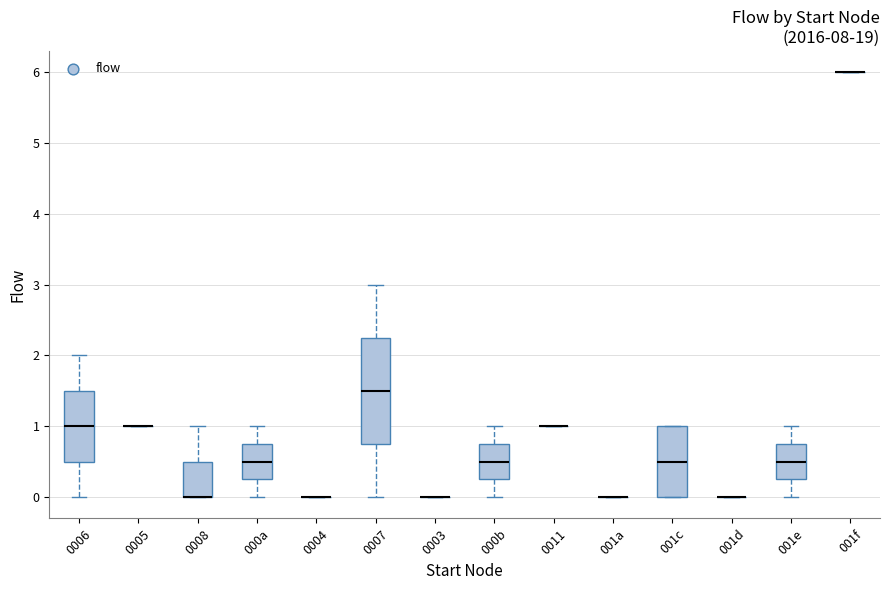

Reading left to right, read every box against the y-axis: the position of its median line, the range the box covers, and the ends of its whiskers. The values are not printed on the chart, so give them approximately, as read against the axis.

0006: median 1.0, box 0.5 to 1.5, whiskers 0.0 to 2.0
0005: box collapsed to a line at 1.0, whiskers 1.0 to 1.0
0008: median 0.0 (drawn on the box's lower edge), box 0.0 to 0.5, whiskers 0.0 to 1.0
000a: median 0.5, box 0.3 to 0.8, whiskers 0.0 to 1.0
0004: box collapsed to a line at 0.0, whiskers 0.0 to 0.0
0007: median 1.5, box 0.8 to 2.3, whiskers 0.0 to 3.0
0003: box collapsed to a line at 0.0, whiskers 0.0 to 0.0
000b: median 0.5, box 0.3 to 0.8, whiskers 0.0 to 1.0
0011: box collapsed to a line at 1.0, whiskers 1.0 to 1.0
001a: box collapsed to a line at 0.0, whiskers 0.0 to 0.0
001c: median 0.5, box 0.0 to 1.0, whiskers 0.0 to 1.0
001d: box collapsed to a line at 0.0, whiskers 0.0 to 0.0
001e: median 0.5, box 0.3 to 0.8, whiskers 0.0 to 1.0
001f: box collapsed to a line at 6.0, whiskers 6.0 to 6.0